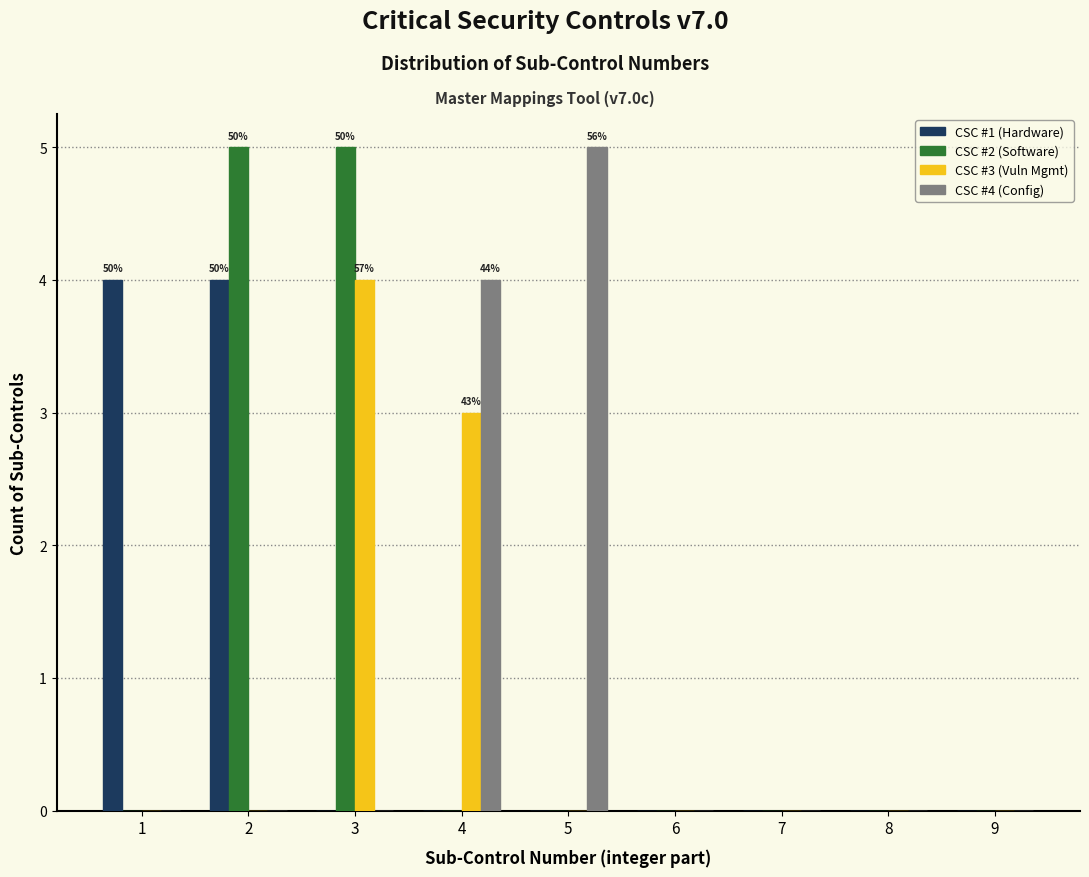

In the CSC #3 (Vuln Mgmt) series, which range on the x-axis has the tallest bar?

2.5 to 3.5